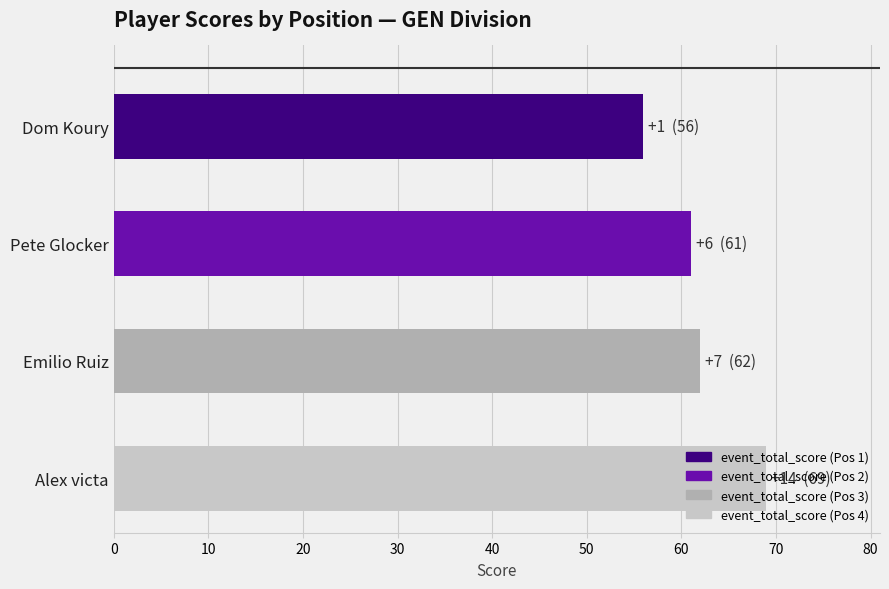

At how many categories does at least one series exceed 37?

4